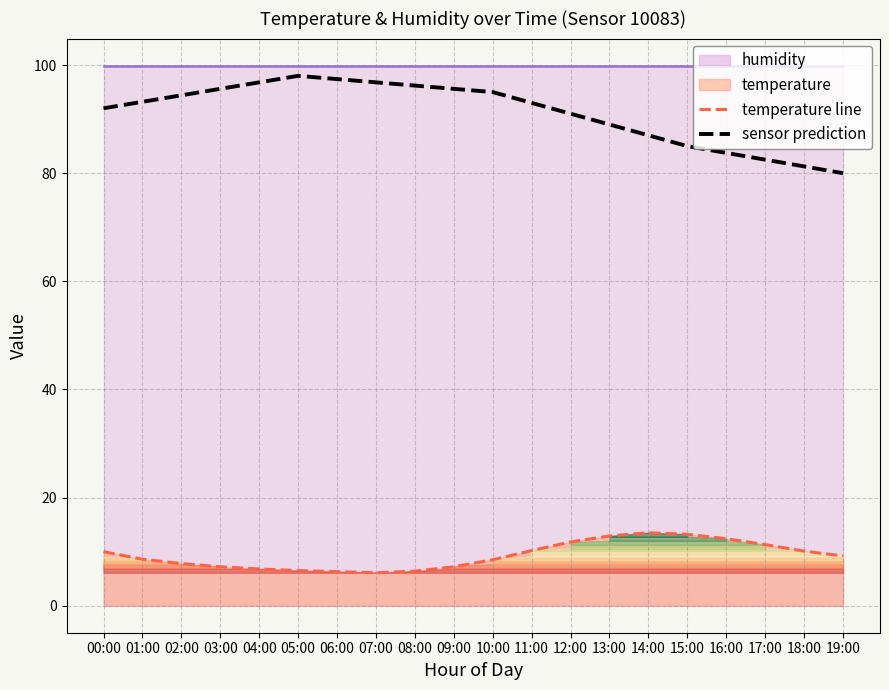

True or false: sensor prediction and temperature line intersect in this chart.

False